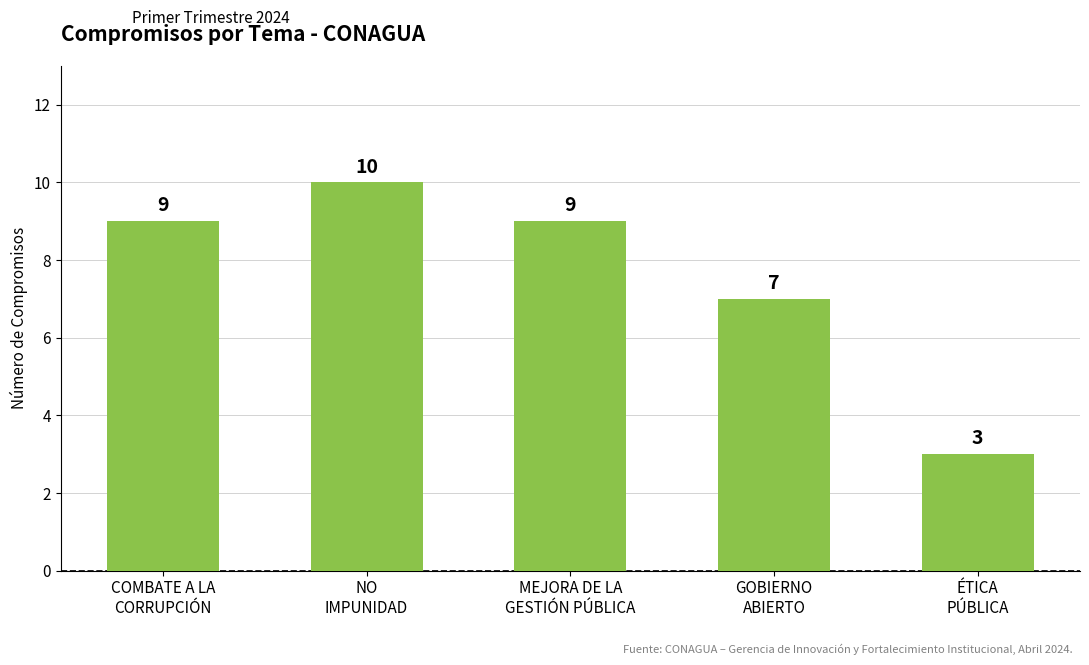

Count the values in the range 7 to 9.

3